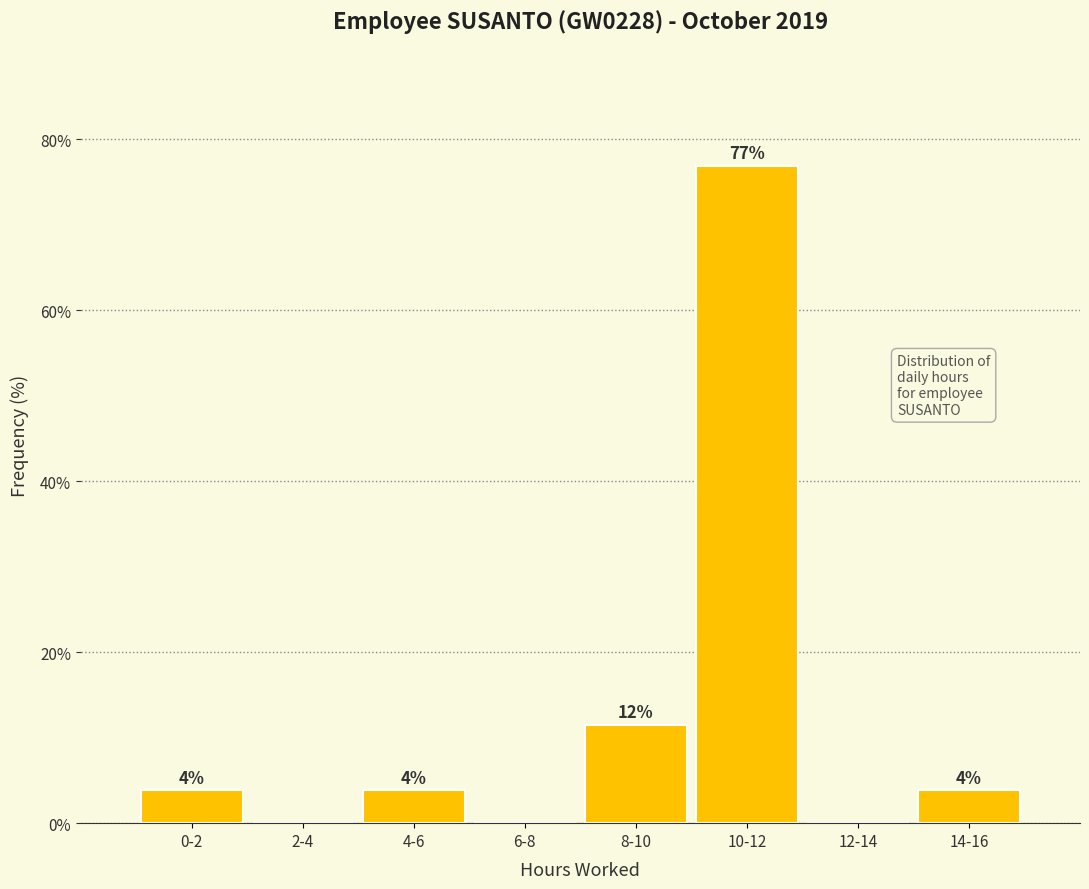

Are the bars horizontal?

No